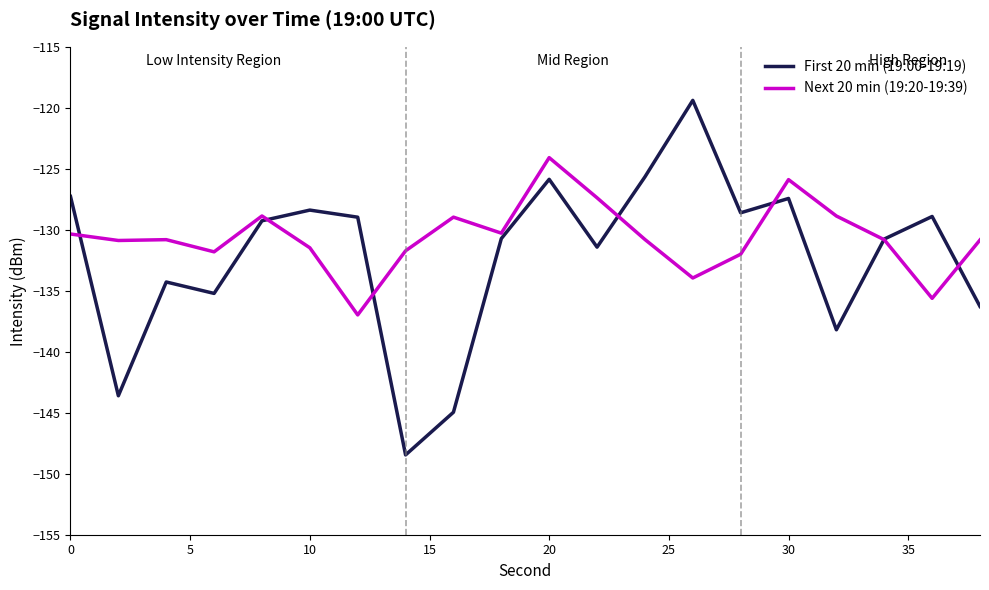

What is the minimum value for First 20 min (19:00-19:19)?

-148.5